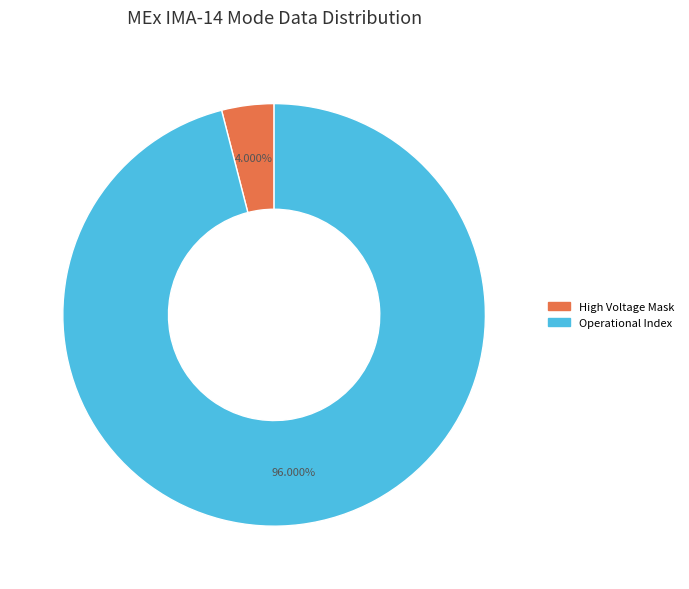

Does any single category account for the majority?

Yes